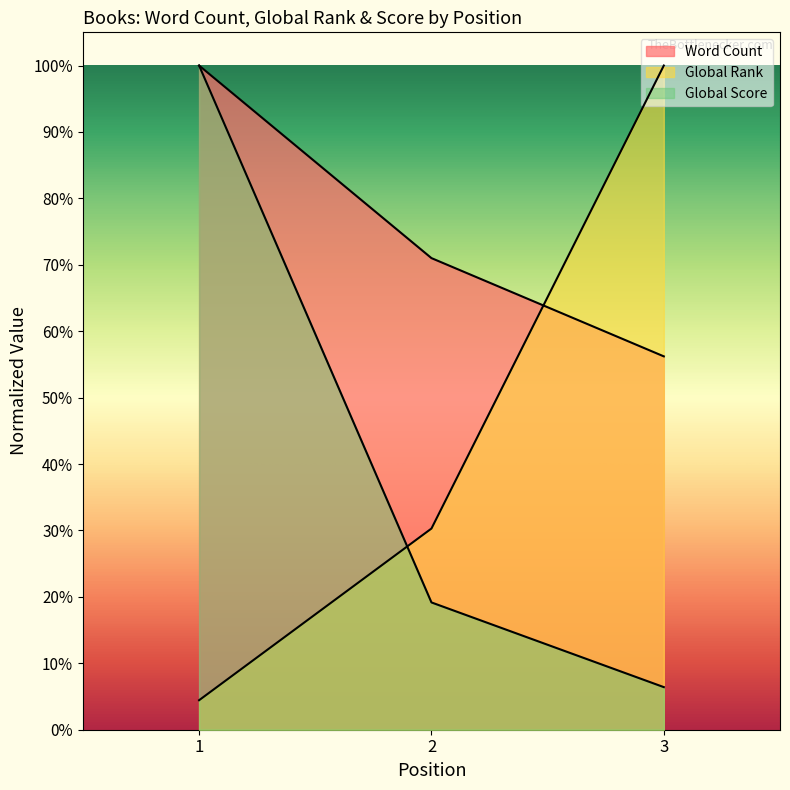

At which category does the chart reach its peak across all series?

1